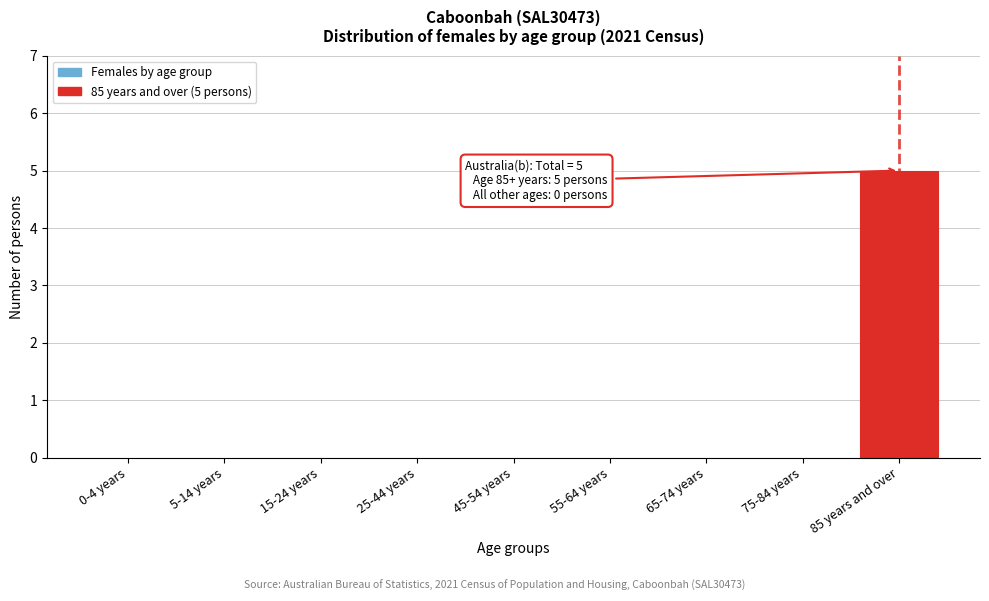

Reading right to left, what are all the values shown in this chart?

85 years and over=5	75-84 years=0	65-74 years=0	55-64 years=0	45-54 years=0	25-44 years=0	15-24 years=0	5-14 years=0	0-4 years=0